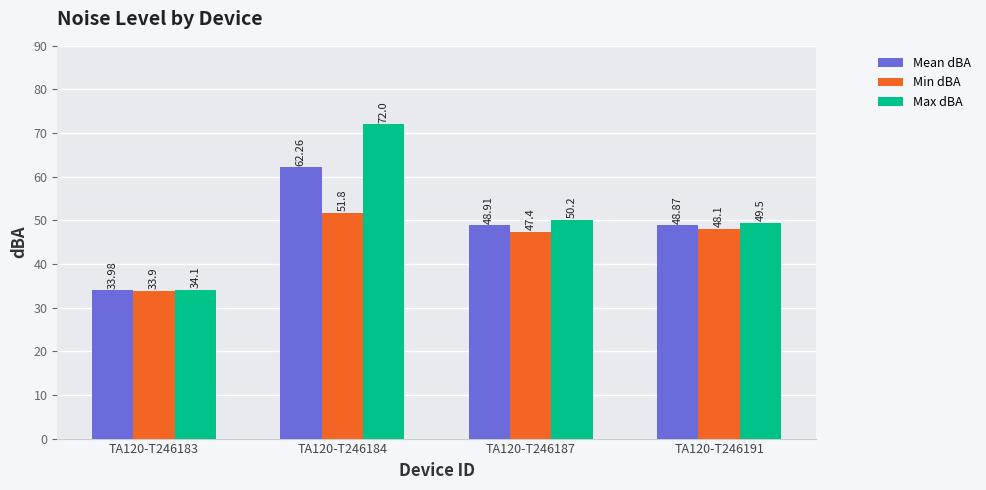

At which category does the chart reach its peak across all series?

TA120-T246184